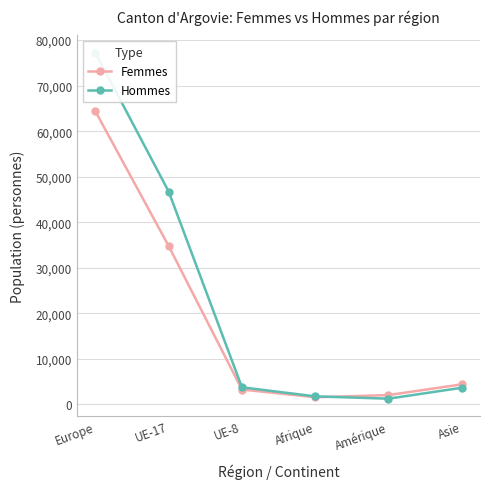

What is the difference between the maximum and minimum values in the Femmes series?

62835